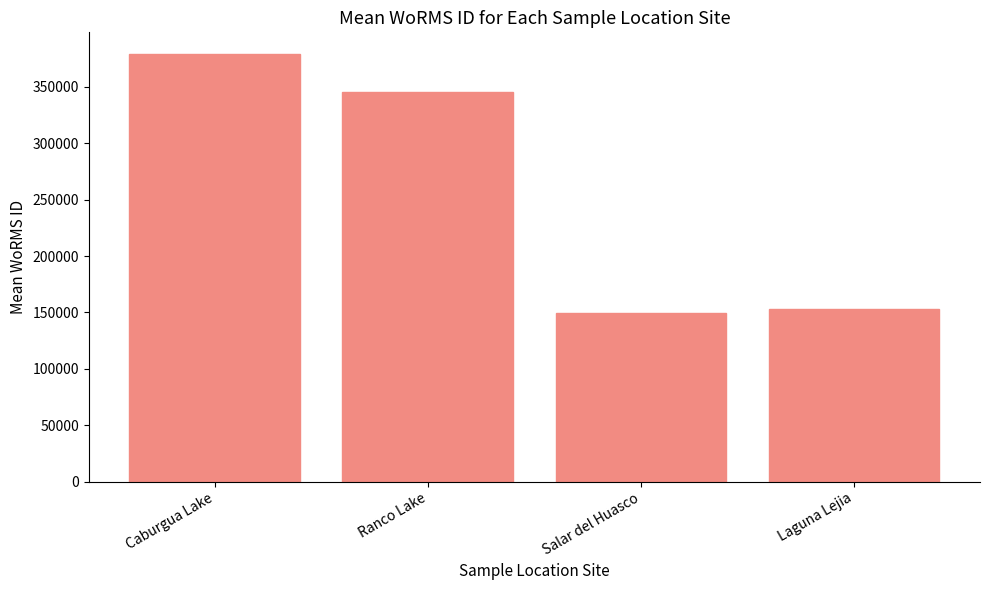

The chart shows a value of 149079.5 at Salar del Huasco. True or false?

True